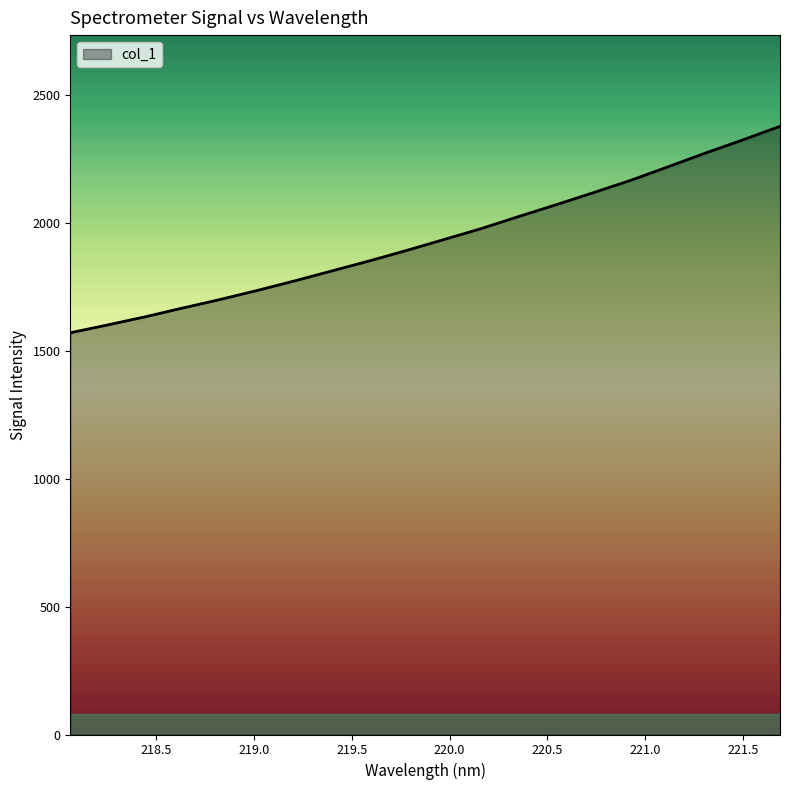

What is the difference between the maximum and minimum values?

806.6